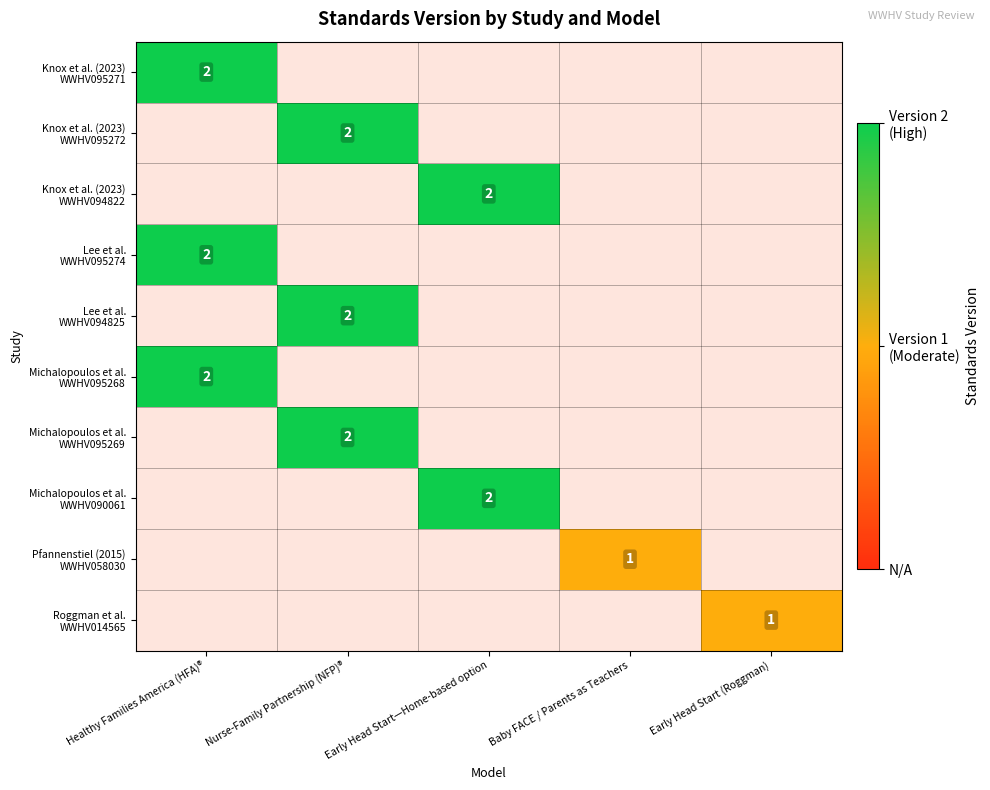

What is the total value across all series at Nurse-Family Partnership (NFP)®?

6